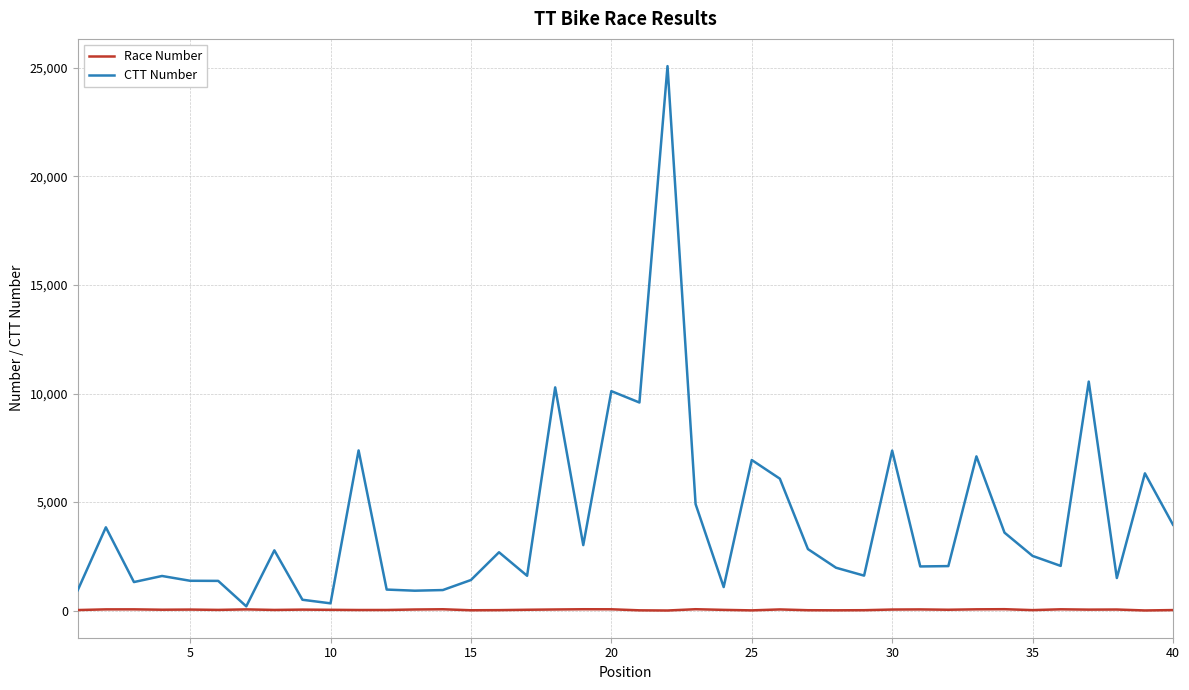

What is the greatest value displayed?

25081